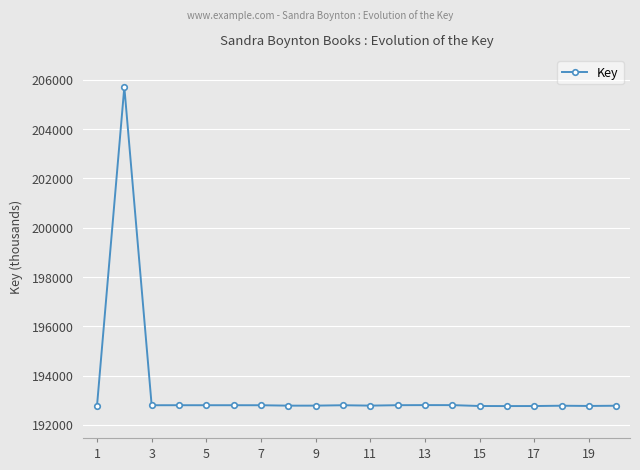

What is the value of the 8th point from the left?

192779.0